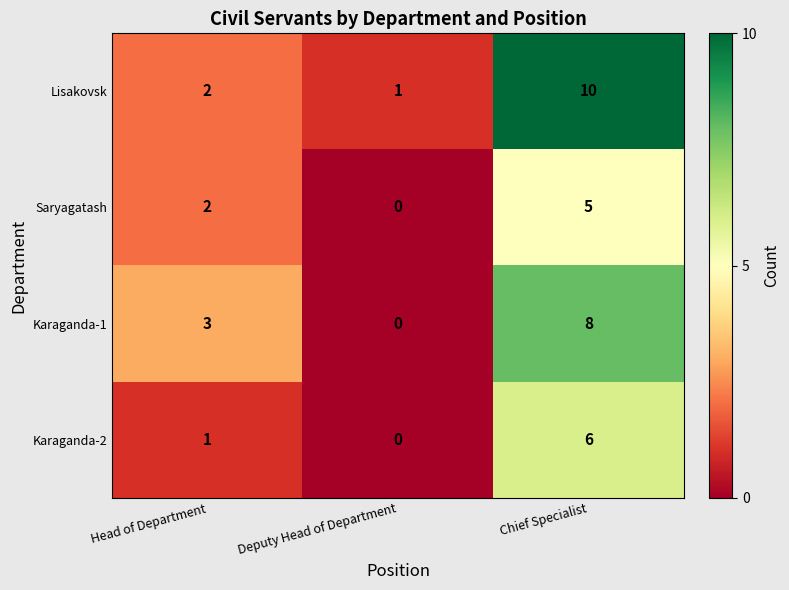

What is the difference between the highest and lowest values at Head of Department?

2